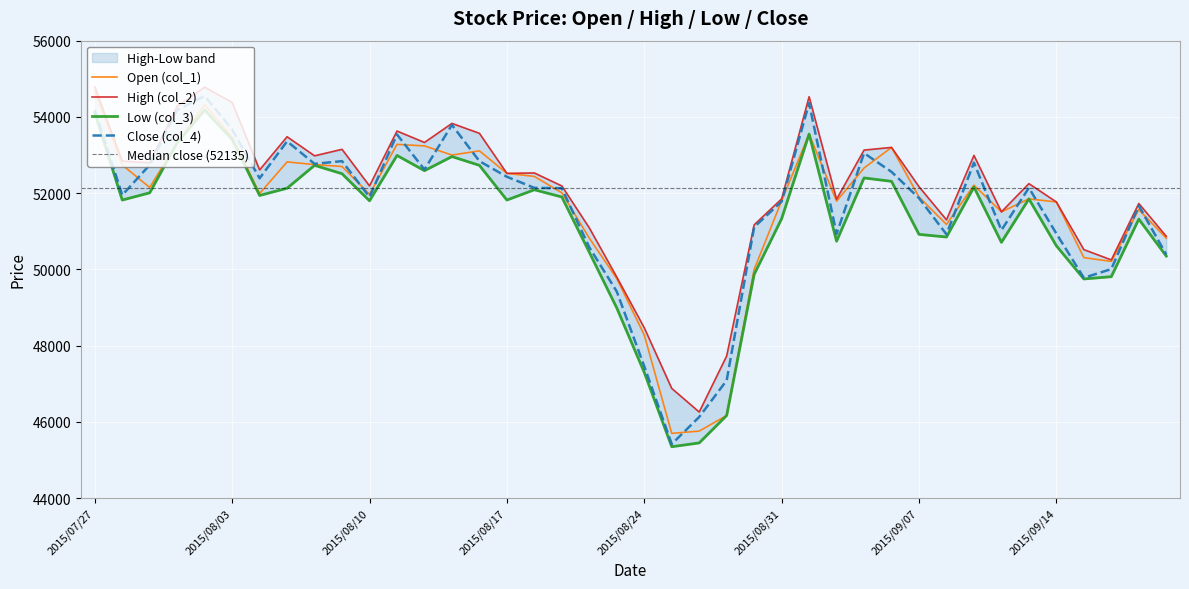

True or false: Low (col_3) and Close (col_4) intersect in this chart.

False